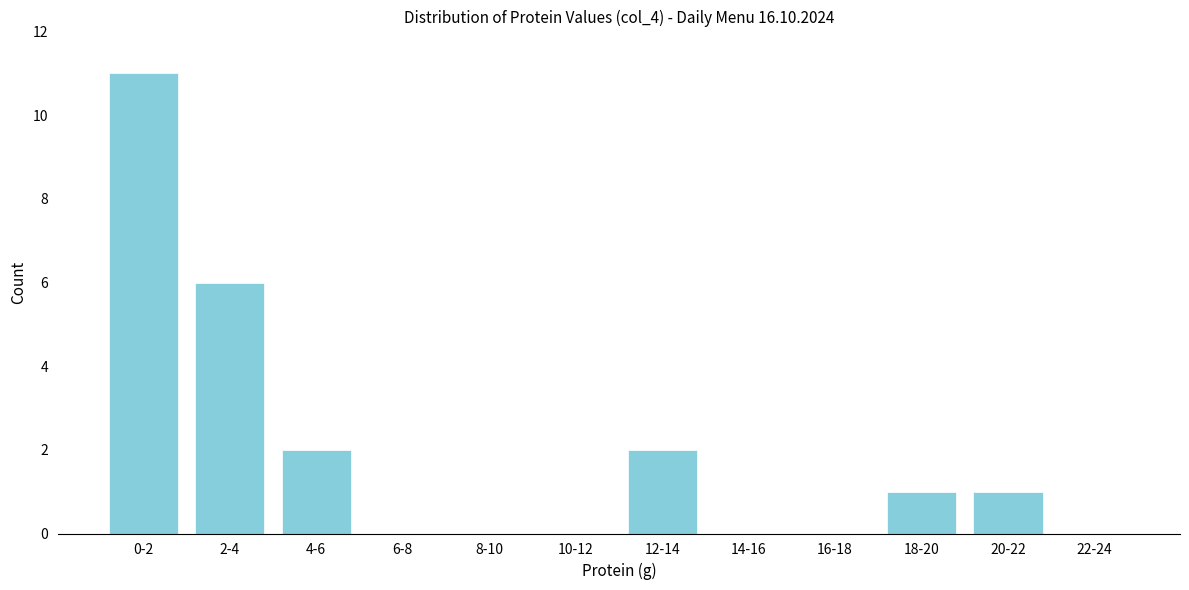

Reading right to left, what are all the values shown in this chart?

22-24=0	20-22=1	18-20=1	16-18=0	14-16=0	12-14=2	10-12=0	8-10=0	6-8=0	4-6=2	2-4=6	0-2=11